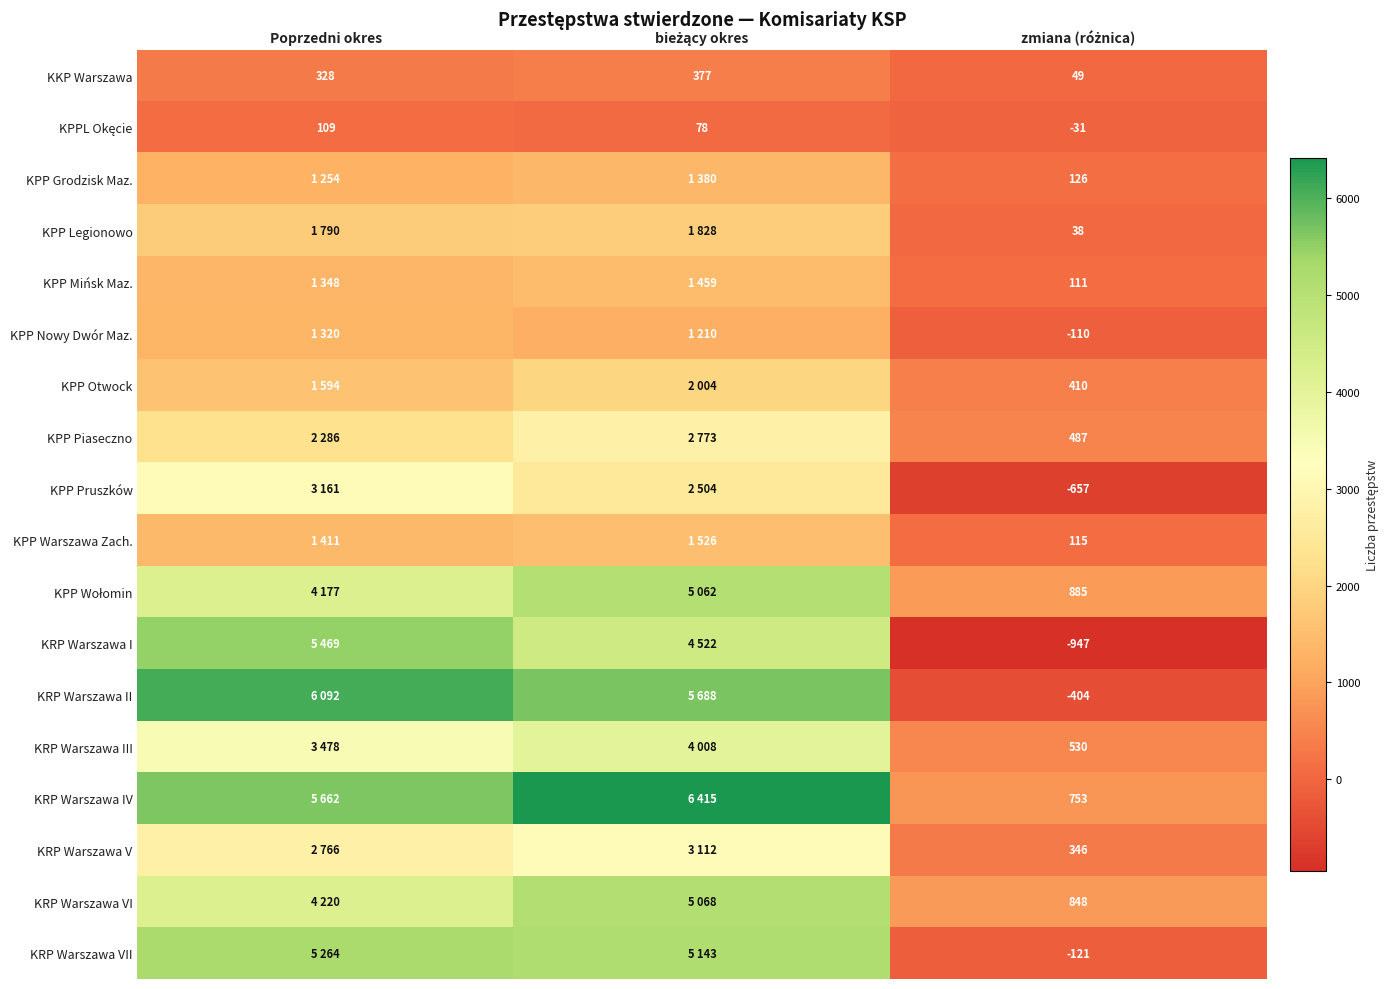

What is the maximum value for KKP Warszawa?

377